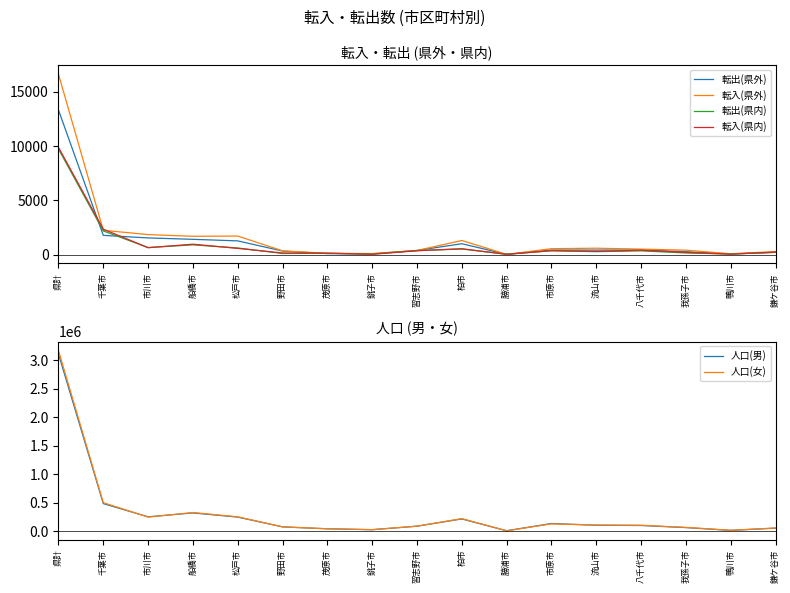

Is this an area chart (filled region under the line)?

No